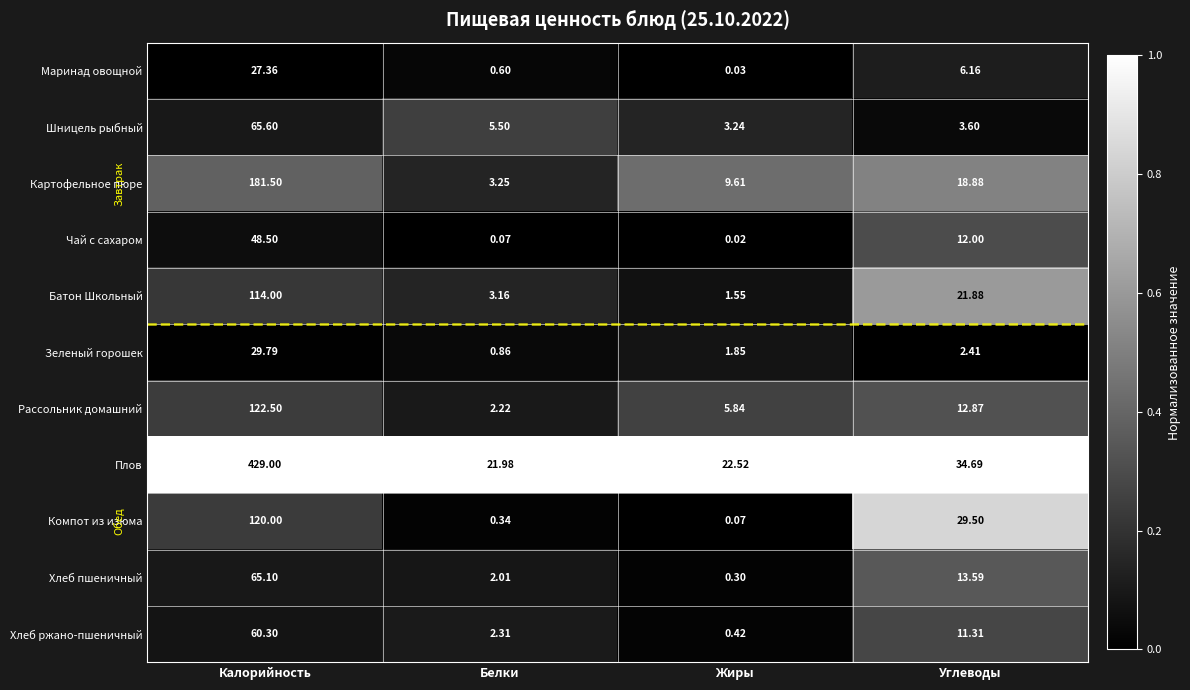

Is the value of Плов at Калорийность greater than the value of Хлеб пшеничный at Жиры?

Yes